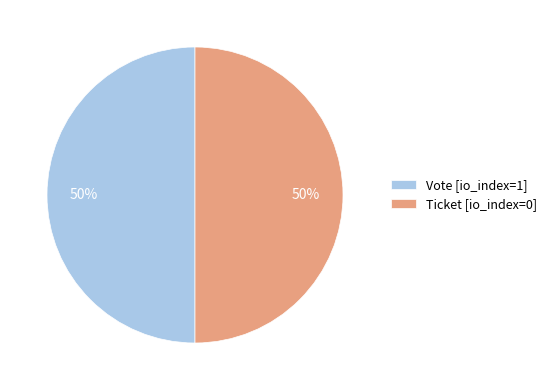

True or false: Ticket [io_index=0] accounts for 50% of the total.

True